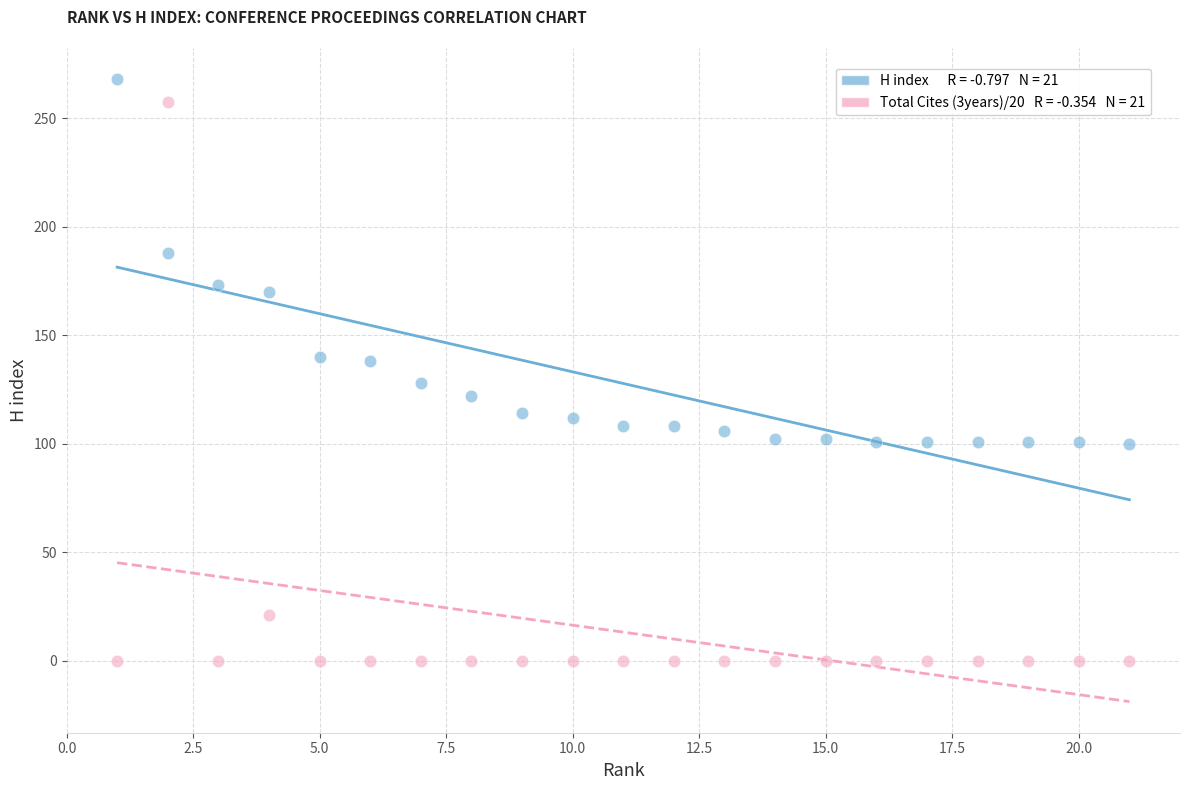

Across all data points, what is the range of X values (max minus min)?

20.0